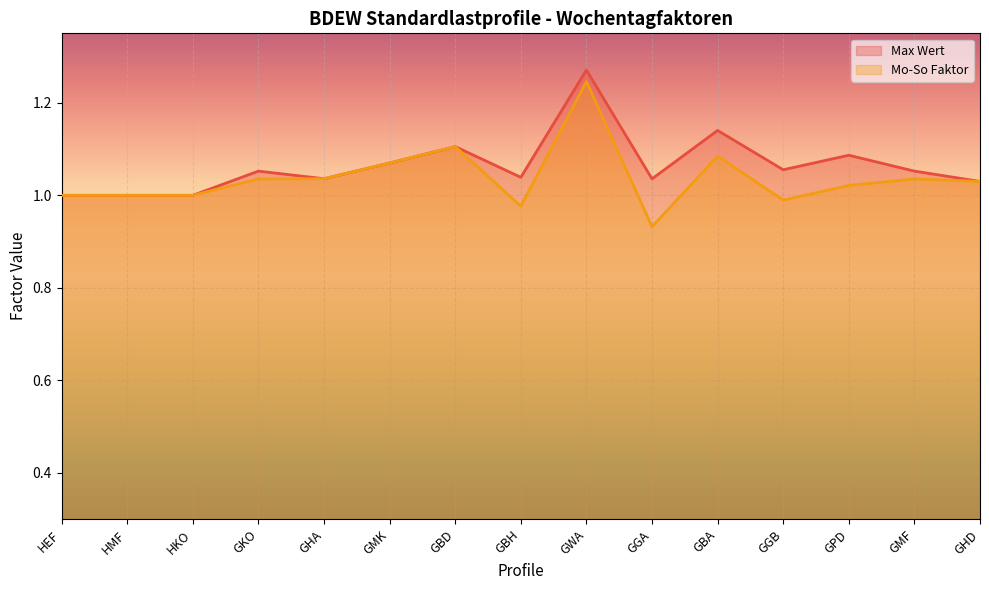

At which label does Mo-So Faktor first exceed 1?

GKO